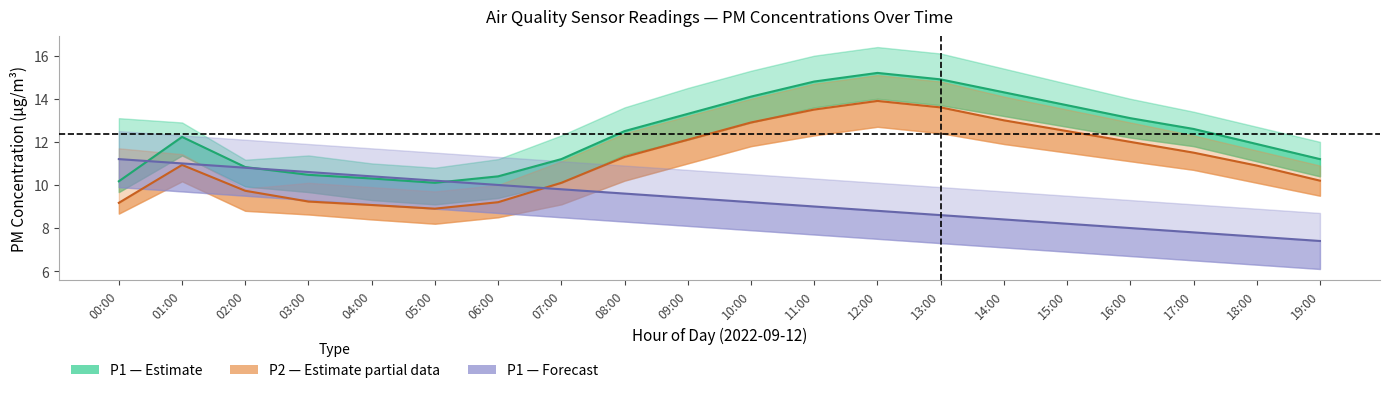

Reading left to right, transcribe all the data shown in this chart.

P1 (Estimate): 00:00=10.2	01:00=12.2	02:00=10.8	03:00=10.5	04:00=10.3	05:00=10.1	06:00=10.4	07:00=11.2	08:00=12.5	09:00=13.3	10:00=14.1	11:00=14.8	12:00=15.2	13:00=14.9	14:00=14.3	15:00=13.7	16:00=13.1	17:00=12.6	18:00=11.9	19:00=11.2
P2 (Estimate partial): 00:00=9.2	01:00=10.9	02:00=9.7	03:00=9.2	04:00=9.1	05:00=8.9	06:00=9.2	07:00=10.1	08:00=11.3	09:00=12.1	10:00=12.9	11:00=13.5	12:00=13.9	13:00=13.6	14:00=13.0	15:00=12.5	16:00=12.0	17:00=11.5	18:00=10.9	19:00=10.2
P1 Forecast: 00:00=11.2	01:00=11.0	02:00=10.8	03:00=10.6	04:00=10.4	05:00=10.2	06:00=10.0	07:00=9.8	08:00=9.6	09:00=9.4	10:00=9.2	11:00=9.0	12:00=8.8	13:00=8.6	14:00=8.4	15:00=8.2	16:00=8.0	17:00=7.8	18:00=7.6	19:00=7.4